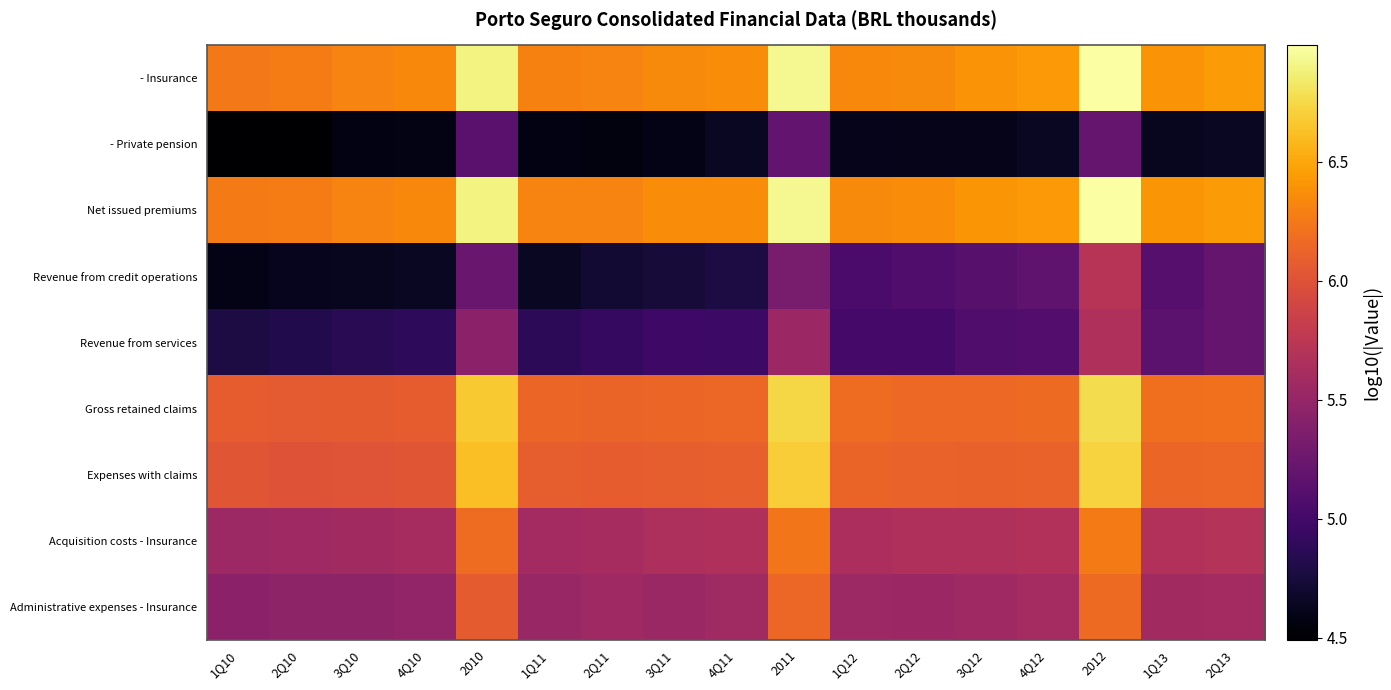

Which series has the widest spread of values?

Revenue from credit operations